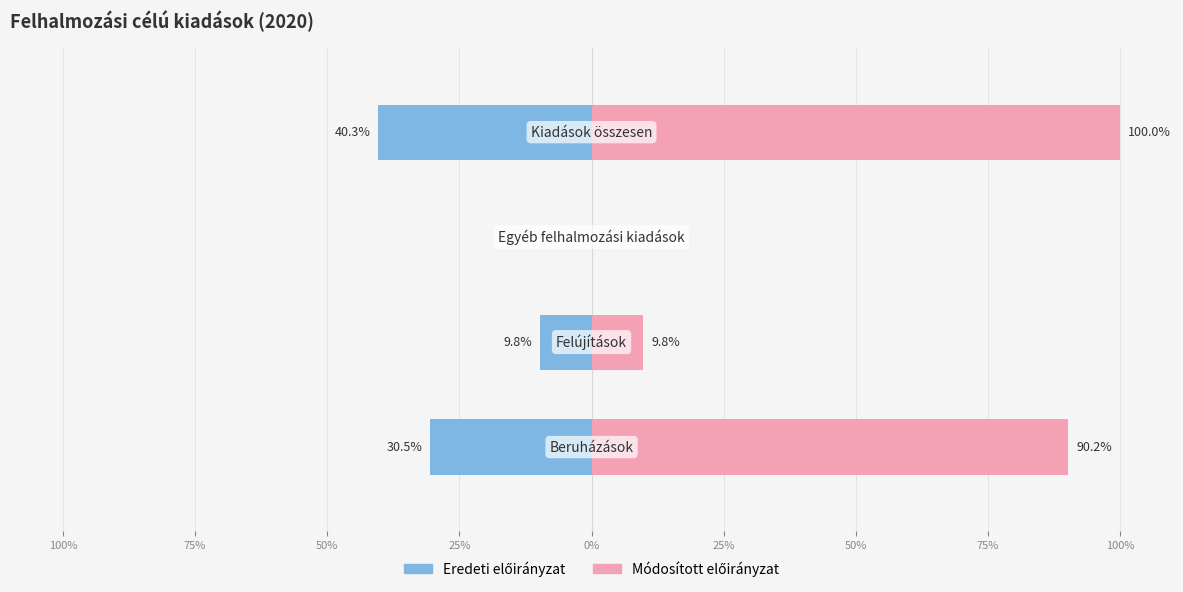

How many bars are there in total?

8